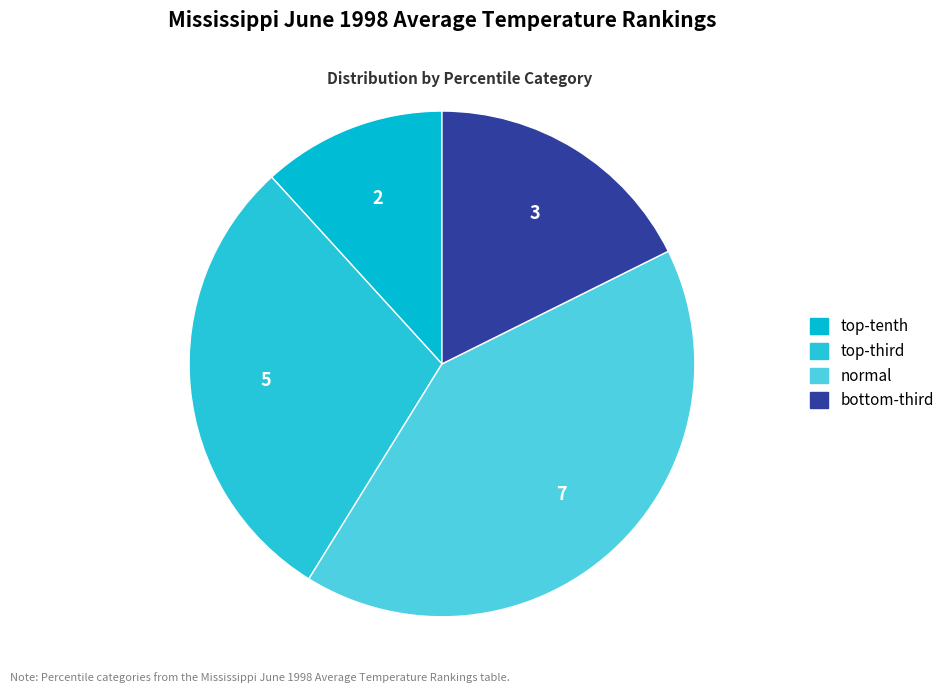

Count the number of slices in the pie.

4